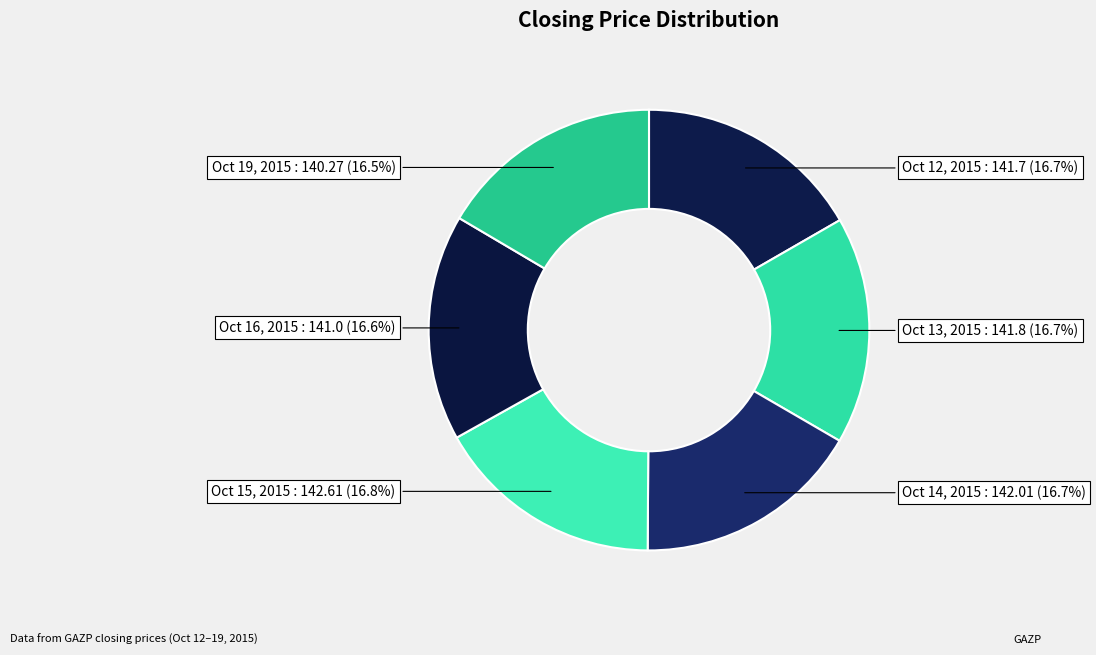

Is there any slice that represents more than half of the pie?

No